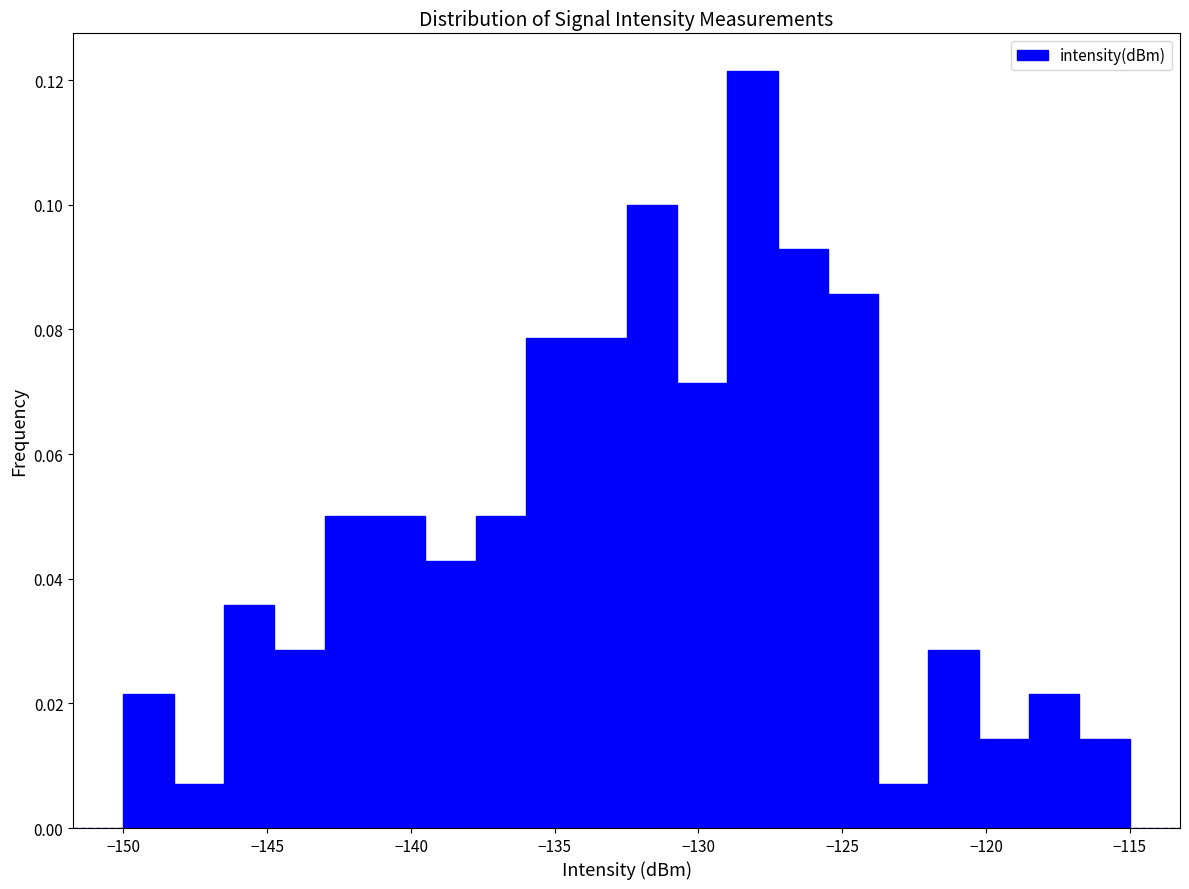

Around what value on the x-axis is the tallest bar? Give the approximate position of its centre, as read against the axis.

-128.0